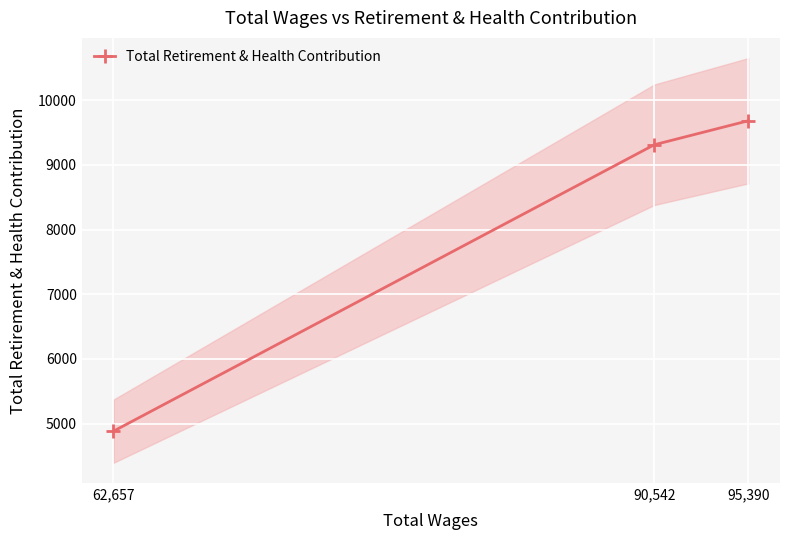

How many lines are shown in the chart?

1